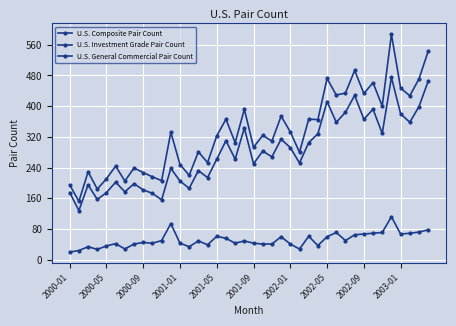

Does the chart have visible grid lines?

Yes